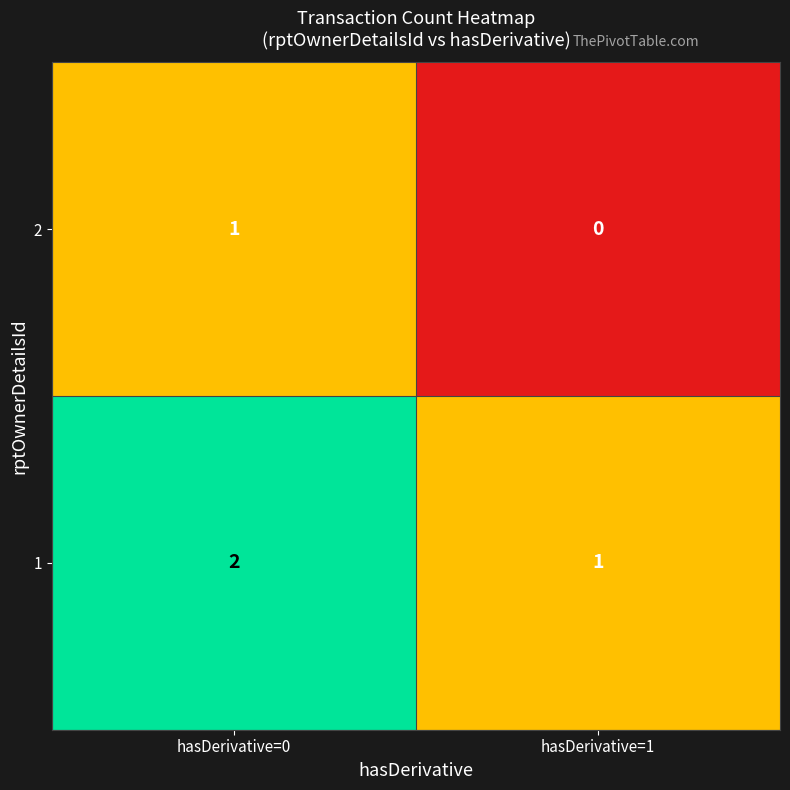

Rank the series by their average value, from lowest to highest.

2, 1